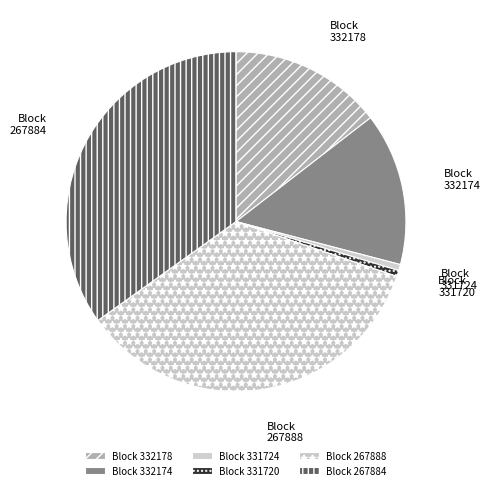

Approximately how many times larger is the value at 267888 compared to 331724?

60.1